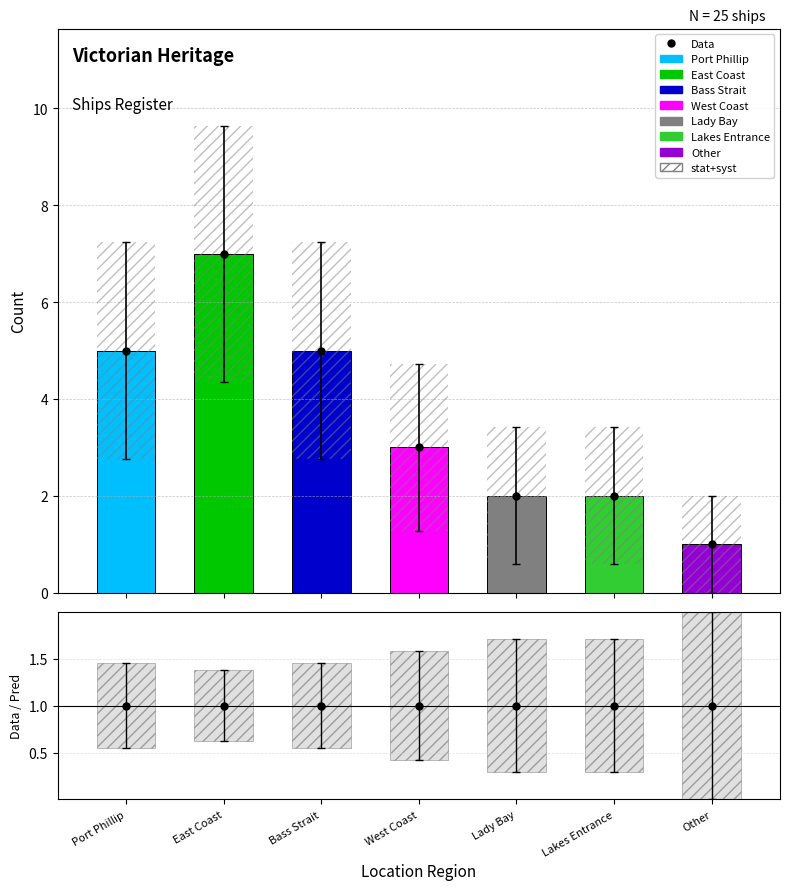

What is the difference between the values at East Coast and Lady Bay?

5